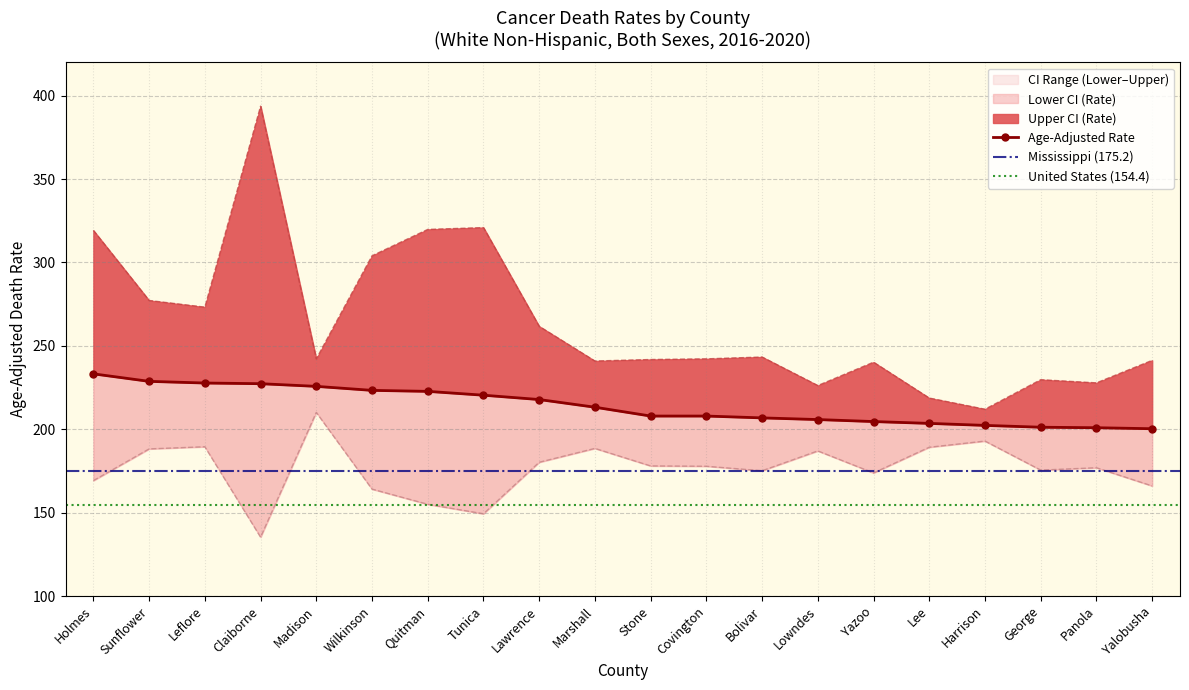

At Claiborne, list the series in order from smallest to largest.

Lower CI (Rate), Age-Adjusted Rate, Upper CI (Rate)